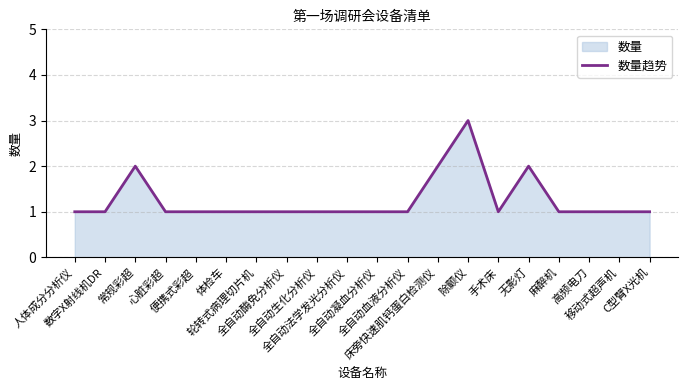

Reading left to right, transcribe all the data shown in this chart.

人体成分分析仪=1	数字X射线机DR=1	常规彩超=2	心脏彩超=1	便携式彩超=1	体检车=1	轮转式病理切片机=1	全自动酶免分析仪=1	全自动生化分析仪=1	全自动法学发光分析仪=1	全自动凝血分析仪=1	全自动血液分析仪=1	床旁快速肌钙蛋白检测仪=2	除颤仪=3	手术床=1	无影灯=2	麻醉机=1	高频电刀=1	移动式超声机=1	C型臂X光机=1